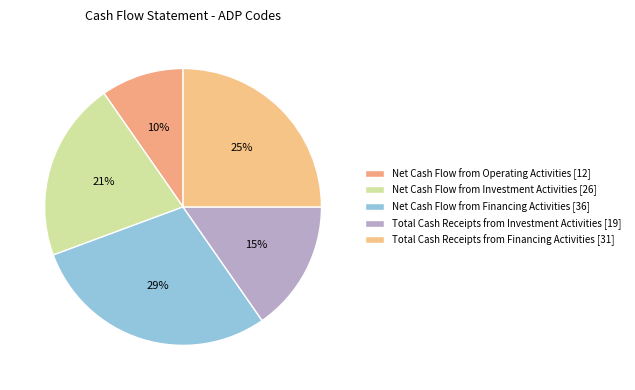

Is Net Cash Flow from Investment Activities the majority of the pie?

No